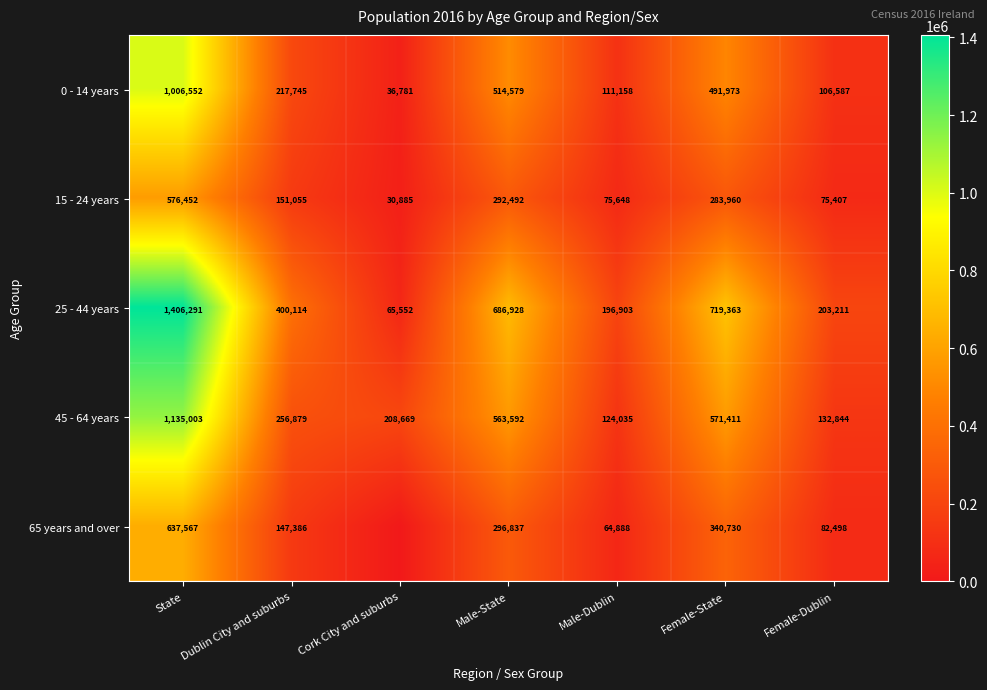

At Female-Dublin, list the series in order from largest to smallest.

25 - 44 years, 45 - 64 years, 0 - 14 years, 65 years and over, 15 - 24 years